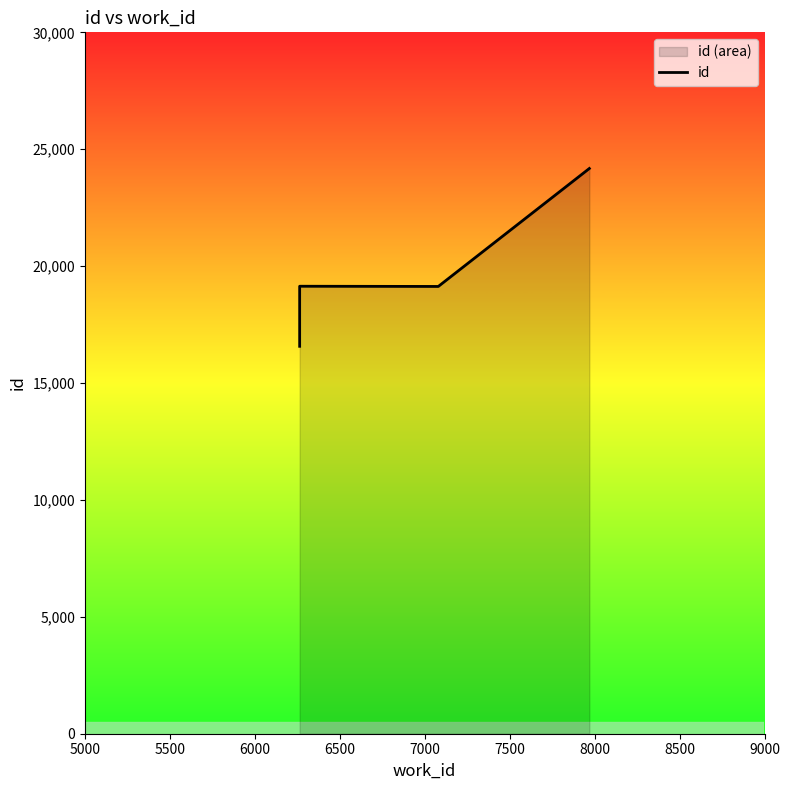

What is the ratio of the value at 6500 to the value at 6000?

1.3